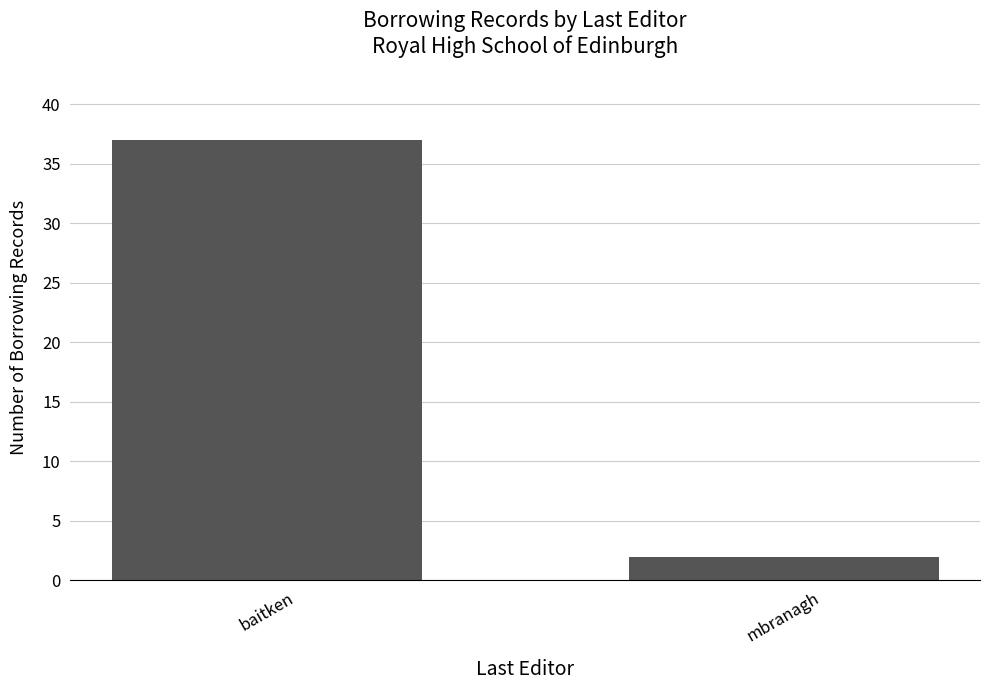

Count the values in the range 2 to 37.

2